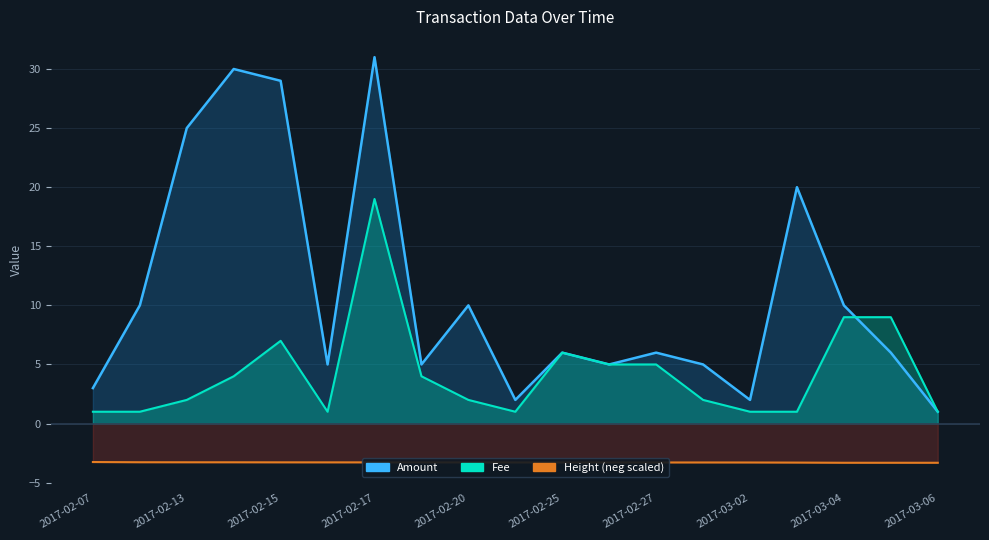

Count the number of data series in this chart.

3